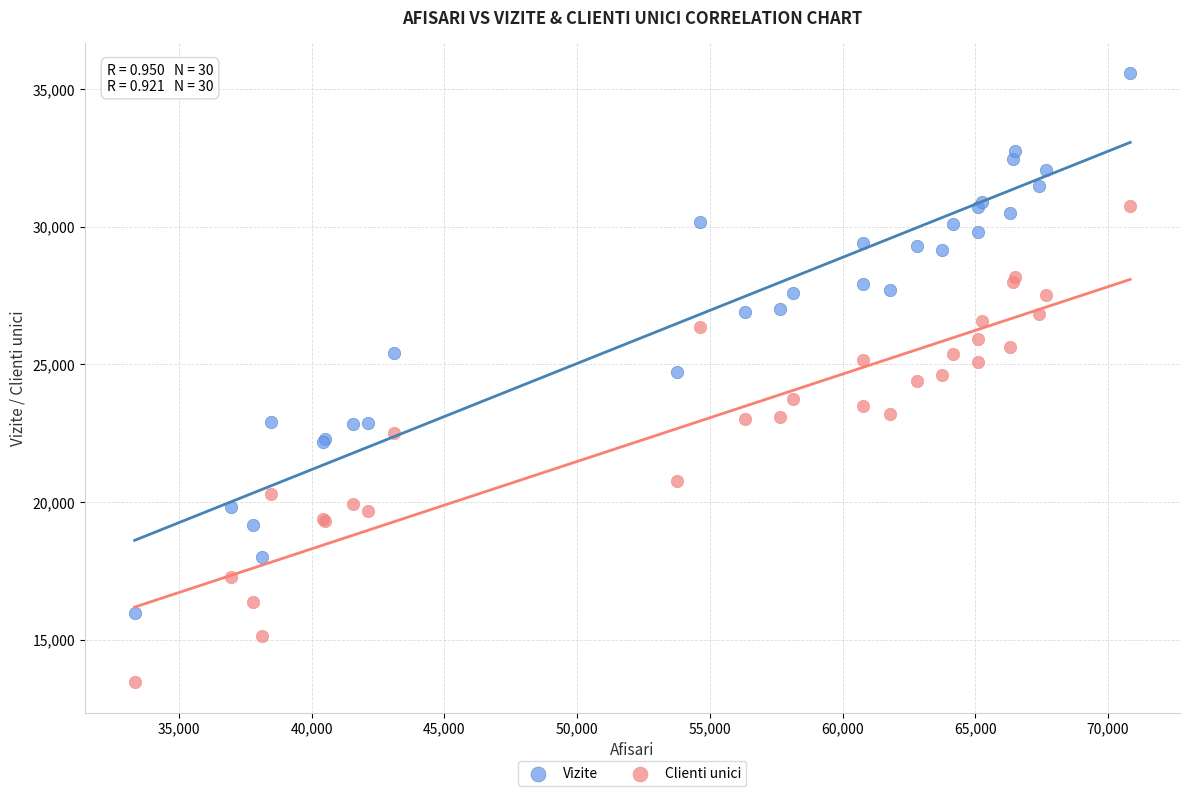

Which series has the widest spread of Y values?

Vizite